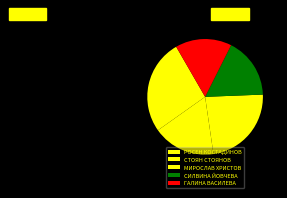

Which slice is the smallest?

ГАЛИНА ВАСИЛЕВА